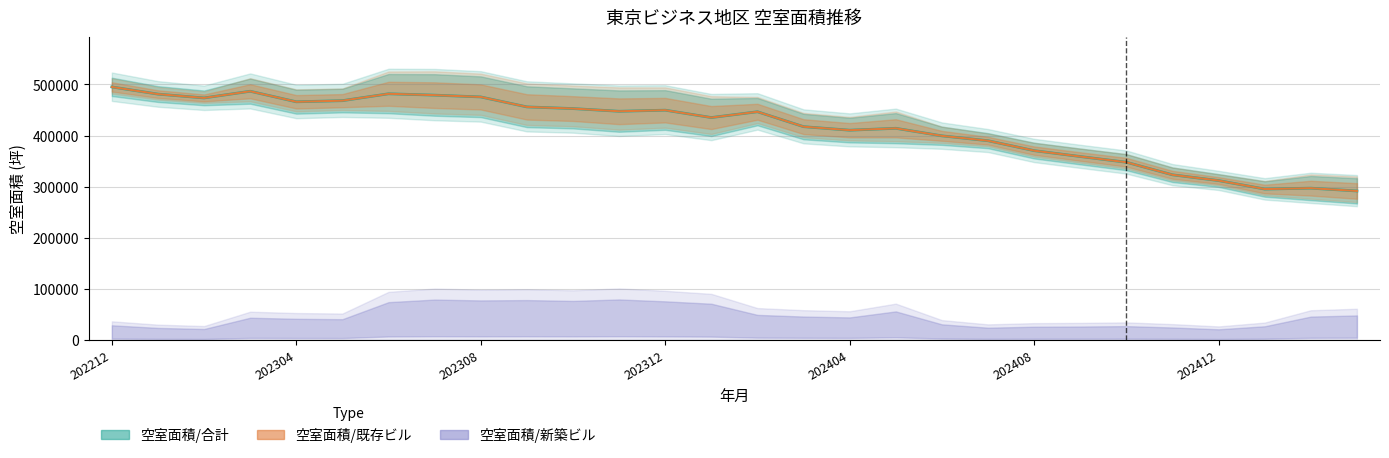

Which has a higher value, 202409 or 202407?

202407